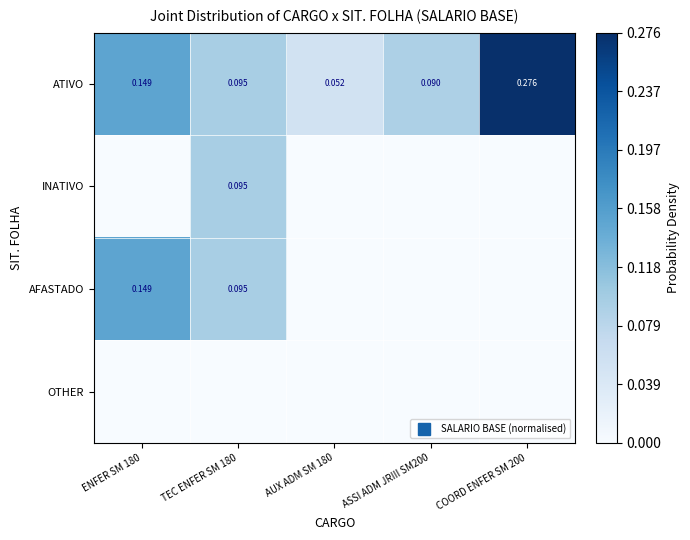

At which label is ATIVO closest to 0?

AUX ADM SM 180